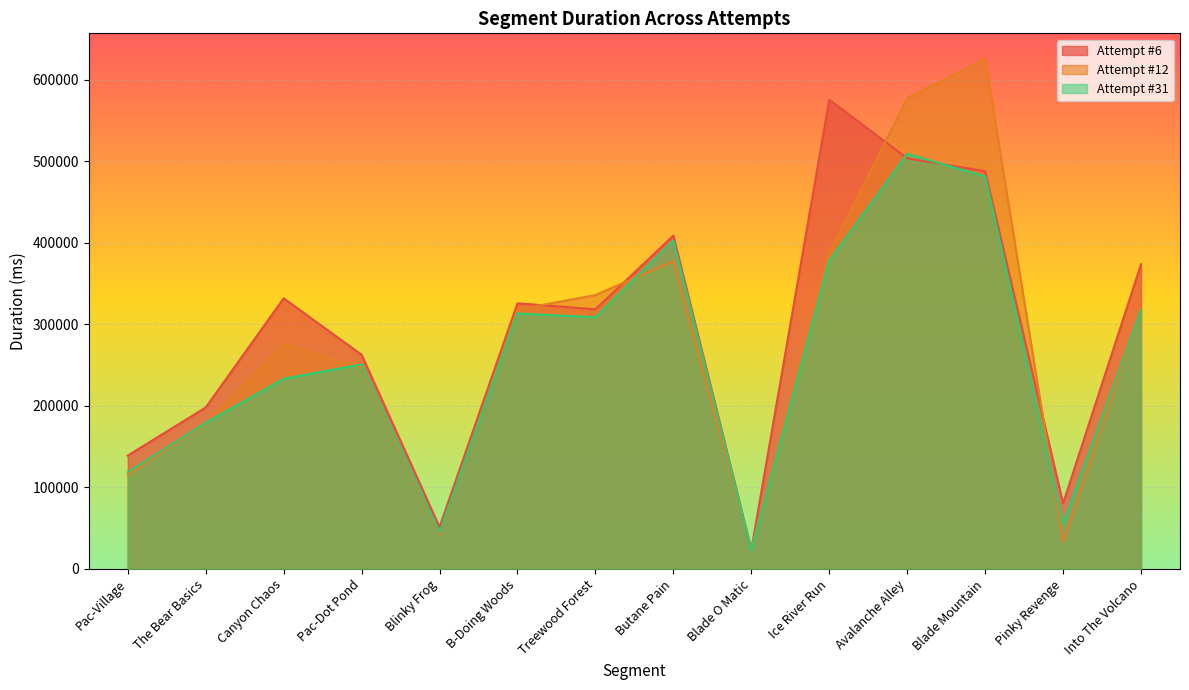

What position from the left is Into The Volcano?

14